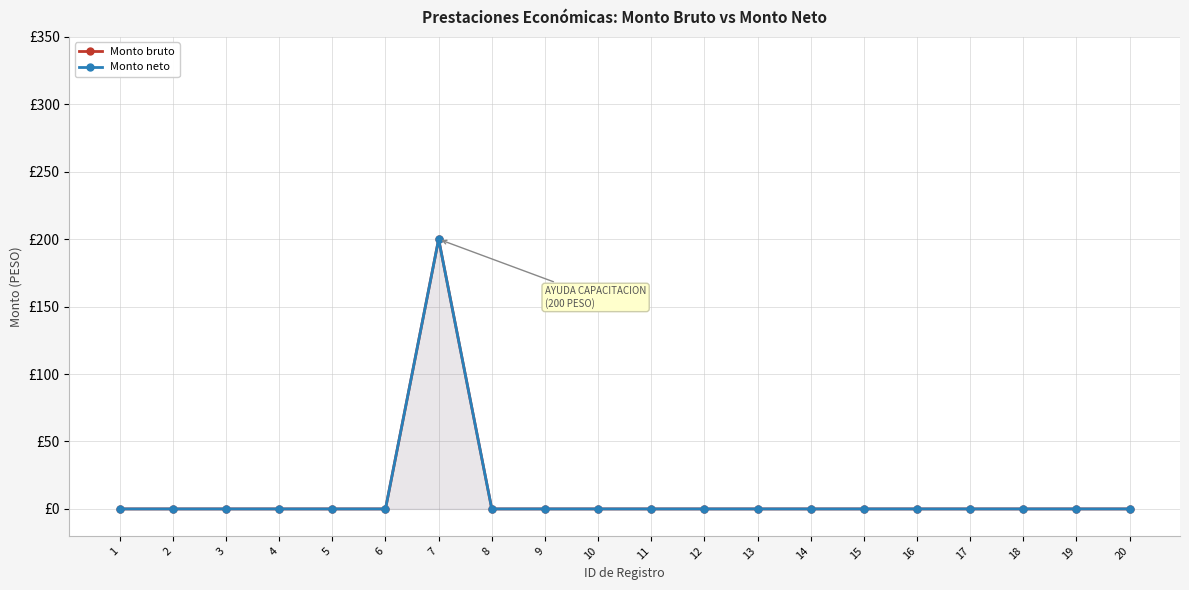

True or false: Monto neto has more than 2 interior local peaks.

False